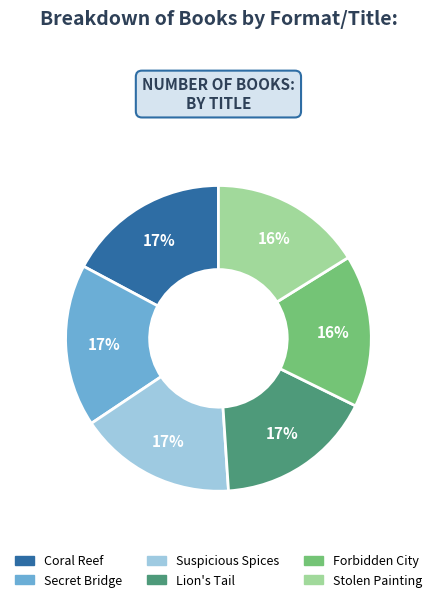

To the nearest percent, what is the average slice percentage?

17%